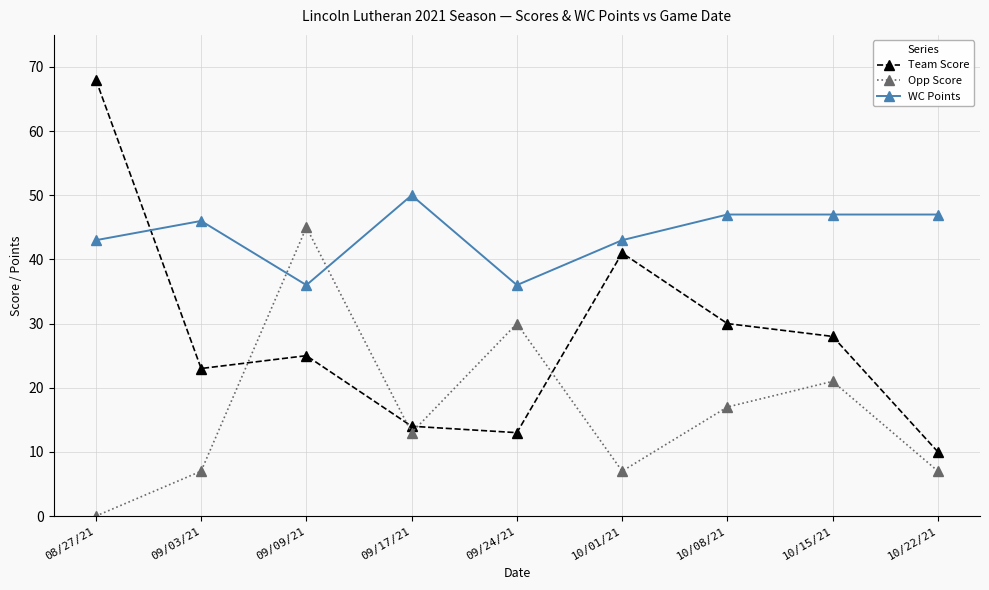

What is the minimum value for Team Score?

10